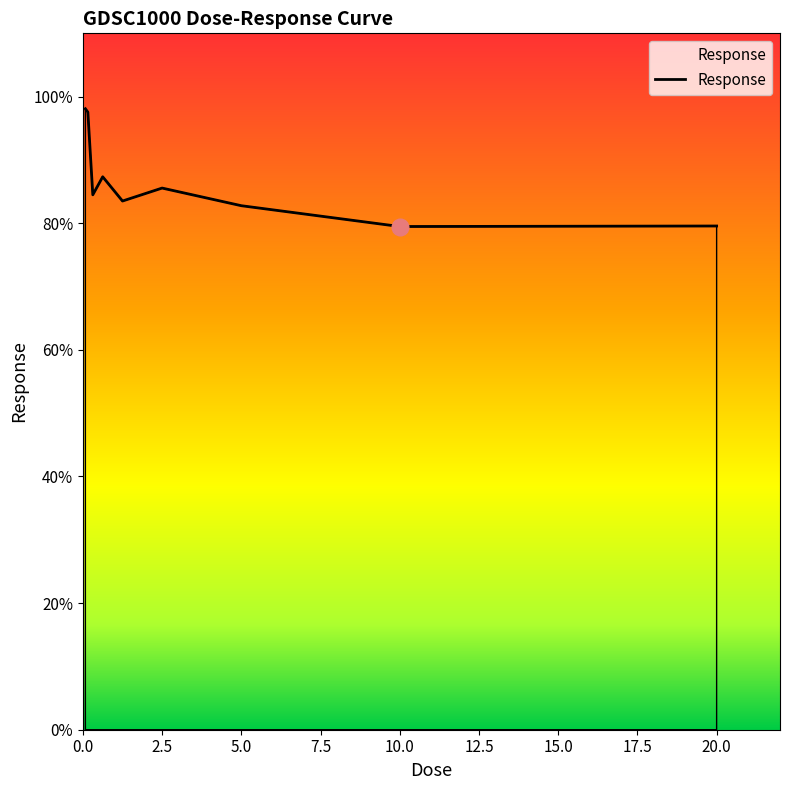

What is the maximum value shown in the chart?

98.1